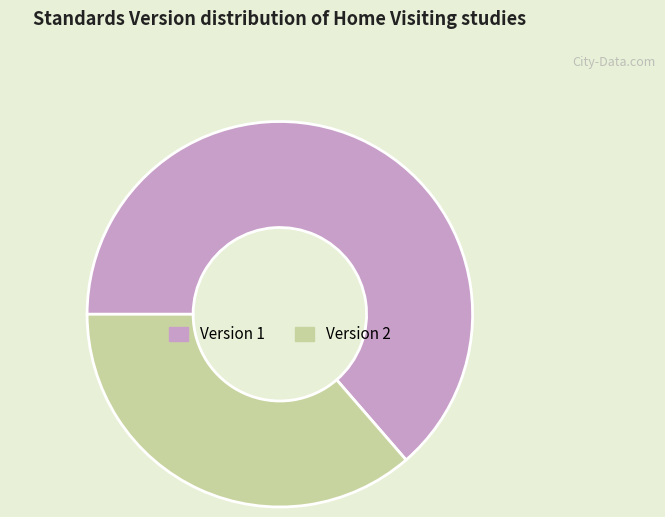

Approximately how many times larger is the value at Version 2 compared to Version 1?

0.6